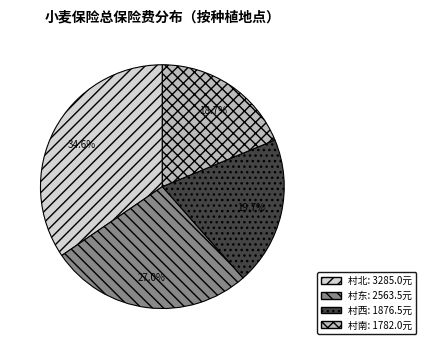

Does any single category account for the majority?

No